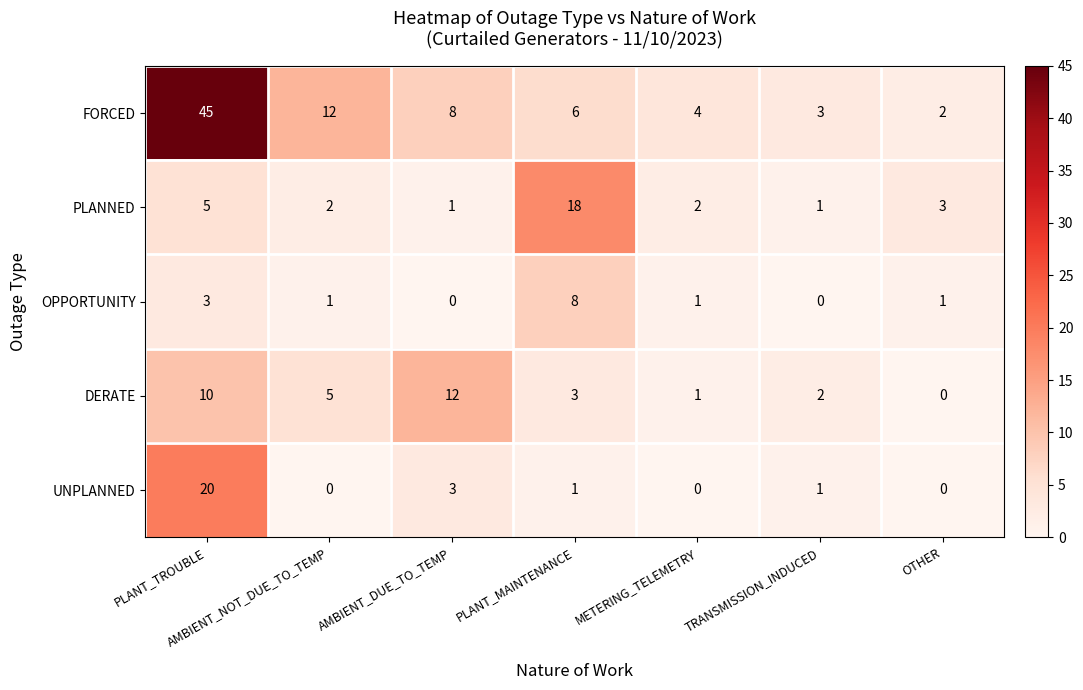

What is the spread (max minus min) of values at PLANT_MAINTENANCE?

17